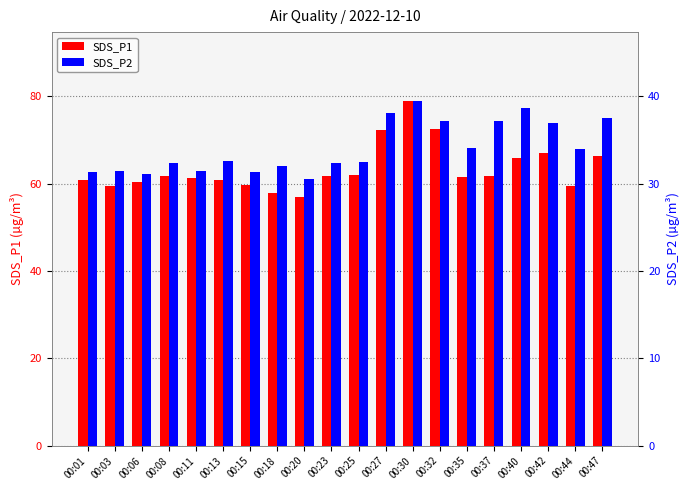

What is the minimum value for SDS_P1?

56.9